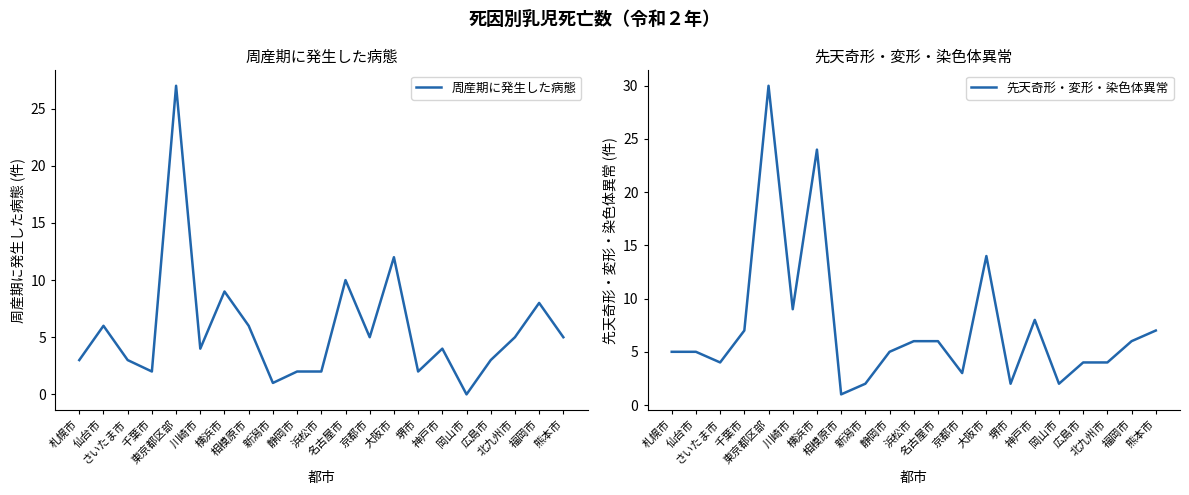

Reading left to right, list all the values displayed in this chart.

周産期に発生した病態: 3	6	3	2	27	4	9	6	1	2	2	10	5	12	2	4	0	3	5	8	5
先天奇形・変形・染色体異常: 5	5	4	7	30	9	24	1	2	5	6	6	3	14	2	8	2	4	4	6	7